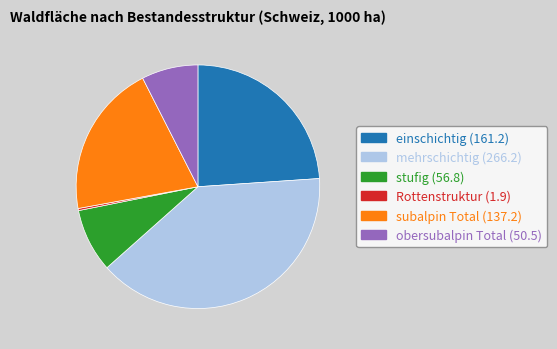

Between Rottenstruktur and einschichtig, which is larger?

einschichtig